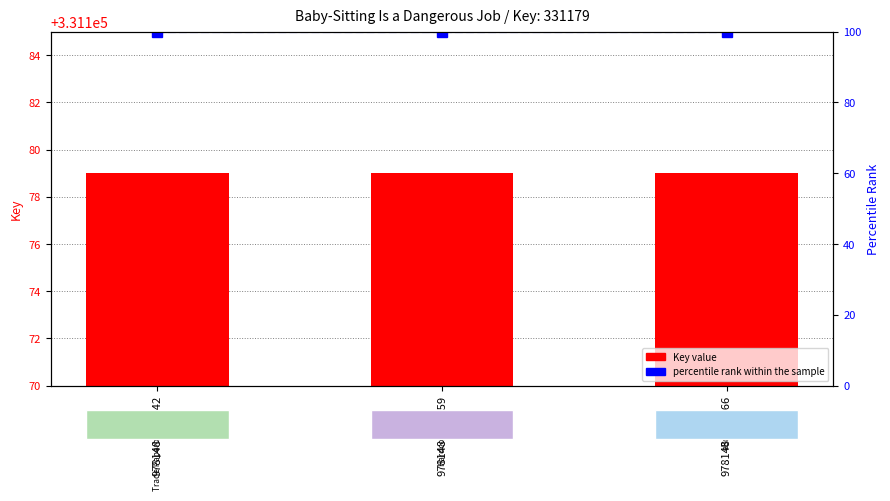

Is it true that percentile rank within the sample equals 100 at 9781481437042?

True